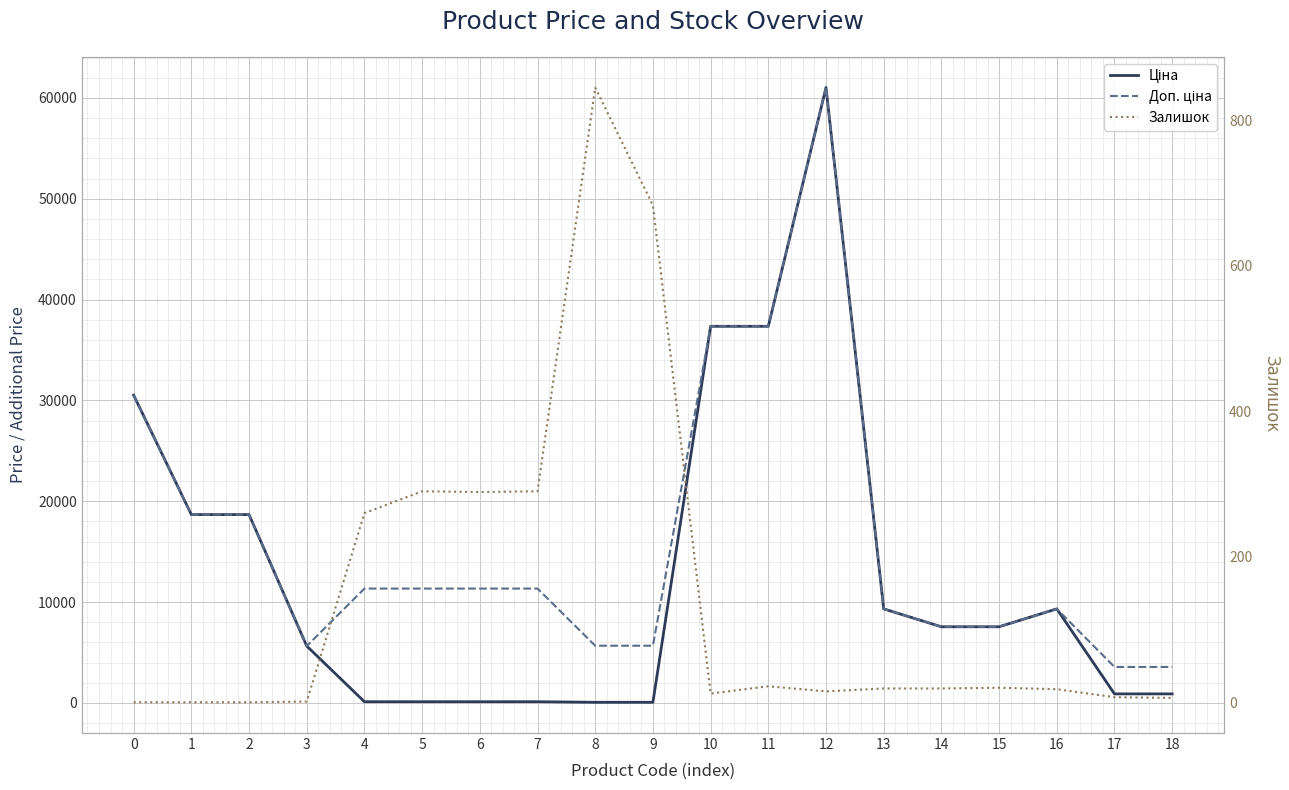

At which category does Залишок reach its first local valley?

6